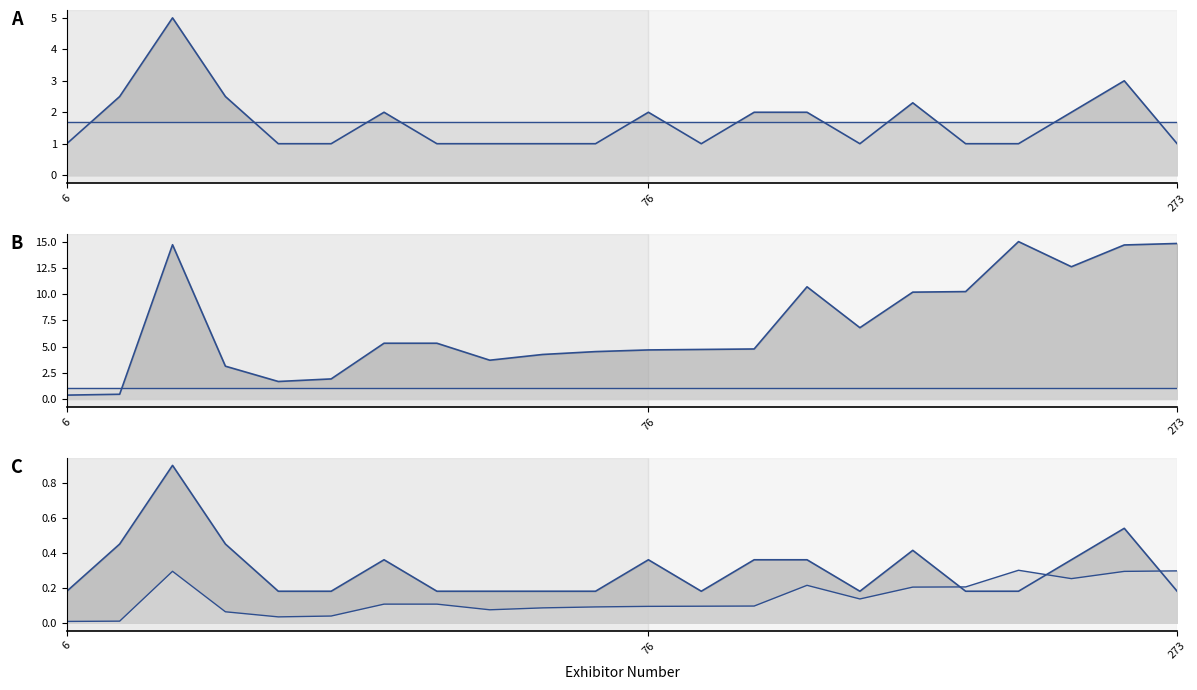

Reading right to left, transcribe all the data shown in this chart.

Avg Placing line: 1.0	3.0	2.0	1.0	1.0	2.3	1.0	2.0	2.0	1.0	2.0	1.0	1.0	1.0	1.0	2.0	1.0	1.0	2.5	5.0	2.5	1.0
Baseline line: 1.0	1.0	1.0	1.0	1.0	1.0	1.0	1.0	1.0	1.0	1.0	1.0	1.0	1.0	1.0	1.0	1.0	1.0	1.0	1.0	1.0	1.0
Avg Entry Number line: 14.8	14.7	12.6	15.0	10.2	10.2	6.8	10.7	4.8	4.7	4.7	4.5	4.2	3.7	5.3	5.3	1.9	1.7	3.1	14.7	0.4	0.4
Avg Placing (norm) line: 0.2	0.5	0.4	0.2	0.2	0.4	0.2	0.4	0.4	0.2	0.4	0.2	0.2	0.2	0.2	0.4	0.2	0.2	0.5	0.9	0.5	0.2
Avg Entry (norm) line: 0.3	0.3	0.3	0.3	0.2	0.2	0.1	0.2	0.1	0.1	0.1	0.1	0.1	0.1	0.1	0.1	0.0	0.0	0.1	0.3	0.0	0.0